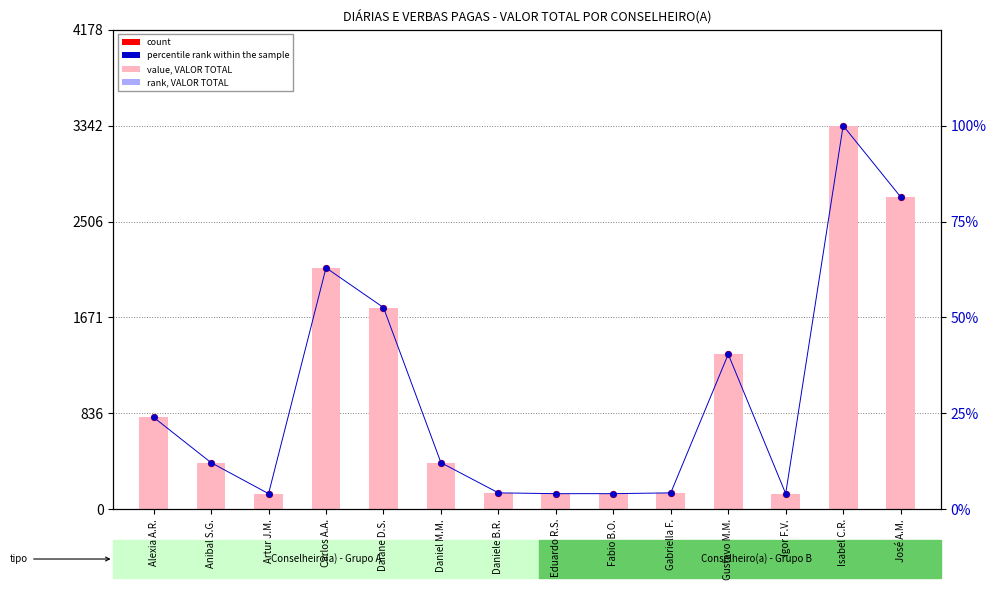

Which series has the largest total across all categories?

value (VALOR TOTAL)